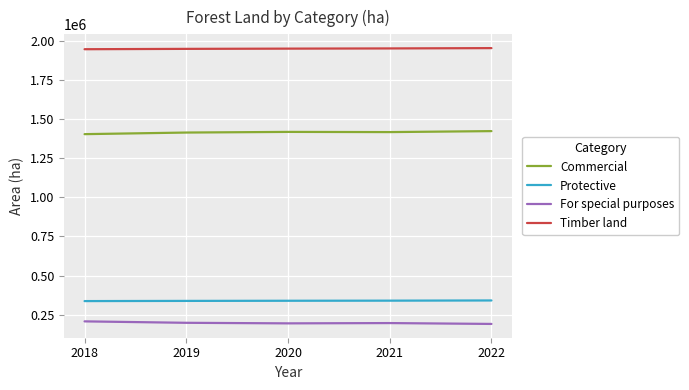

What is the greatest value displayed?

1954760